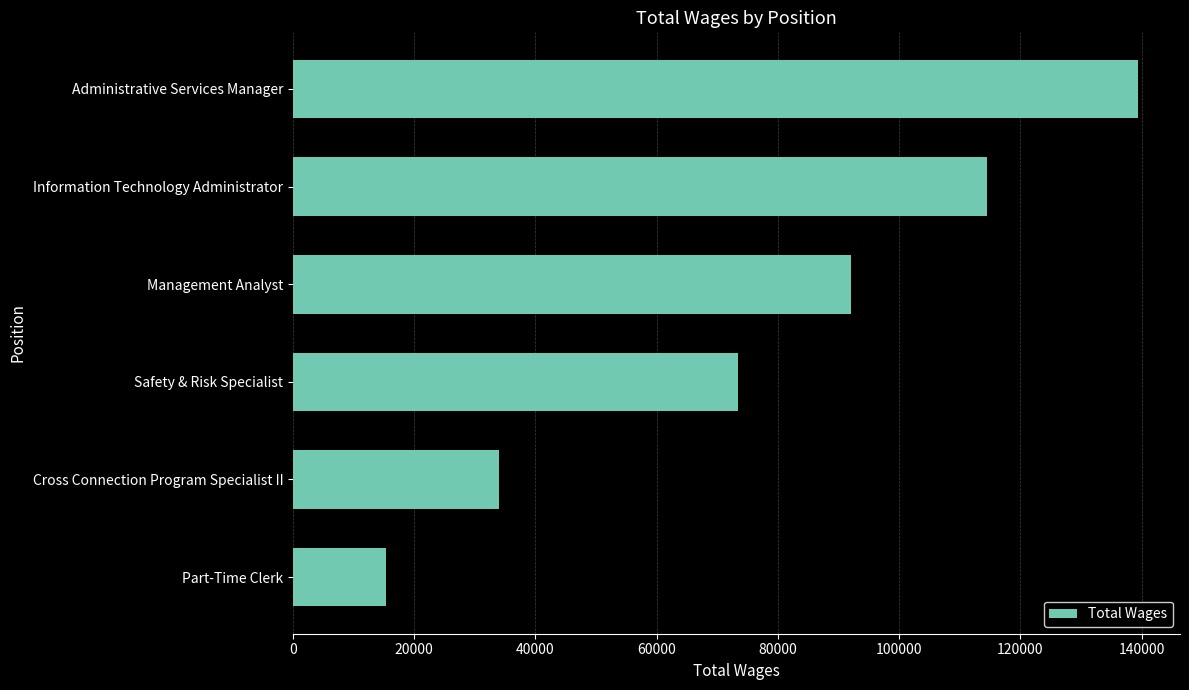

The value at Part-Time Clerk is 15417. True or false?

True